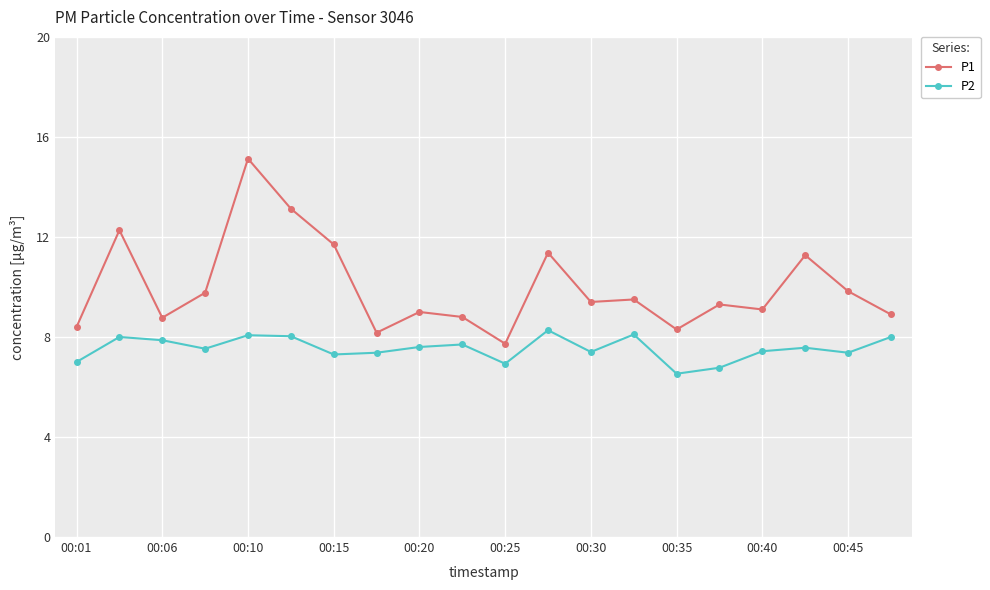

Which series has the widest spread of values?

P1